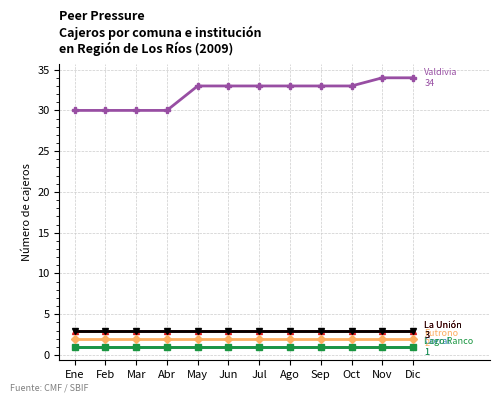

Is this an area chart (filled region under the line)?

No